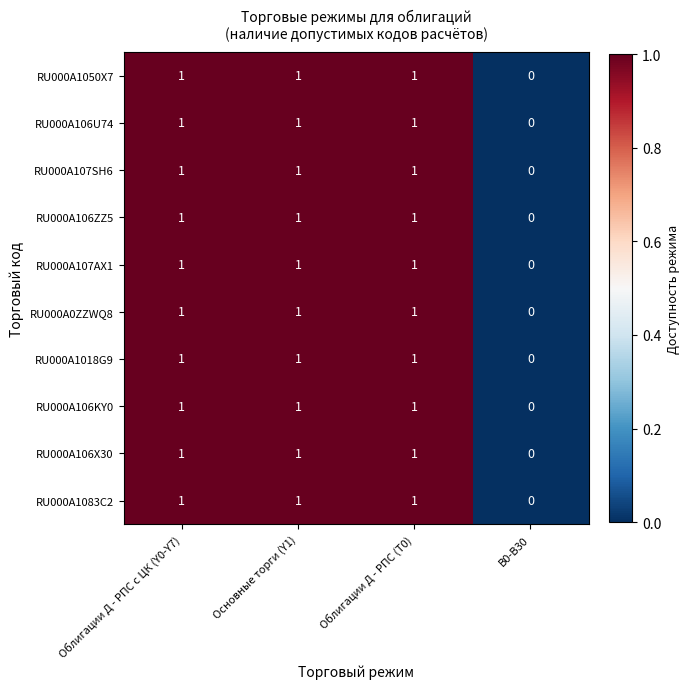

How many RU000A107SH6 values are between 1 and 2?

3